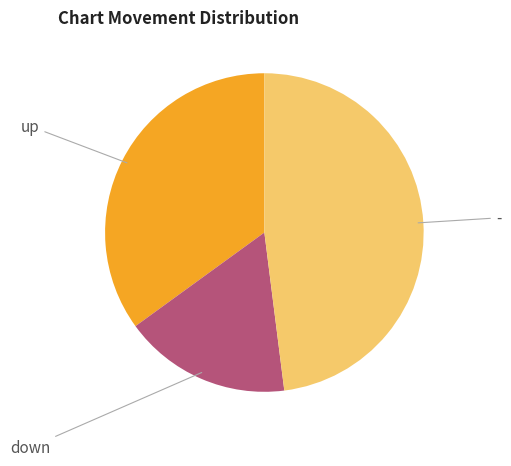

The down slice represents 3% of the pie. True or false?

False